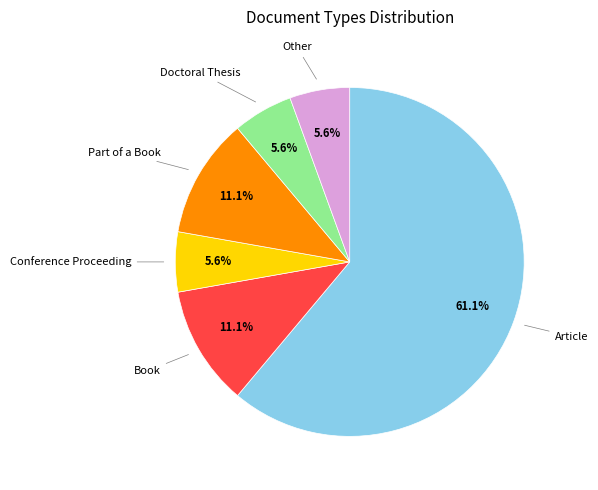

Is there any slice that represents more than half of the pie?

Yes